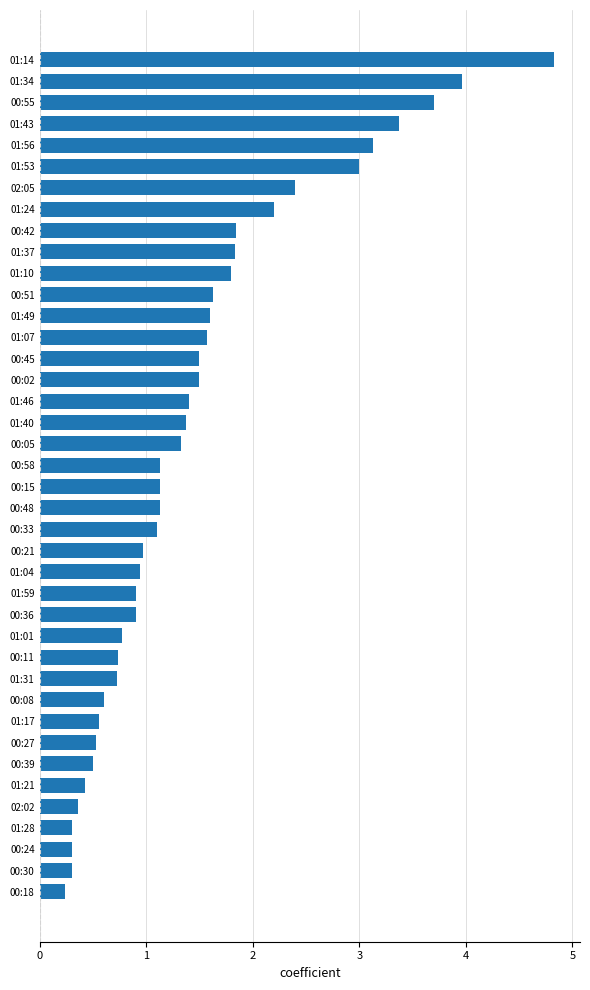

How many bars are there in total?

40